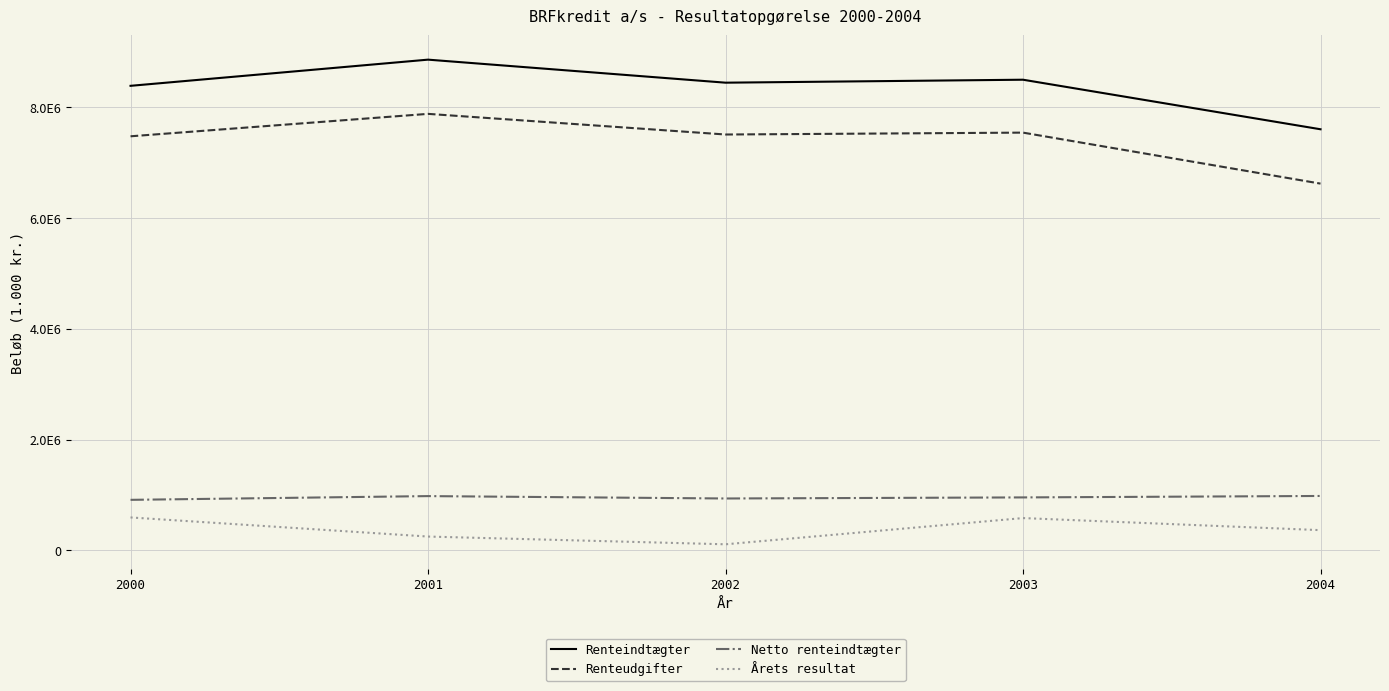

True or false: Årets resultat and Renteindtægter cross at least once.

False